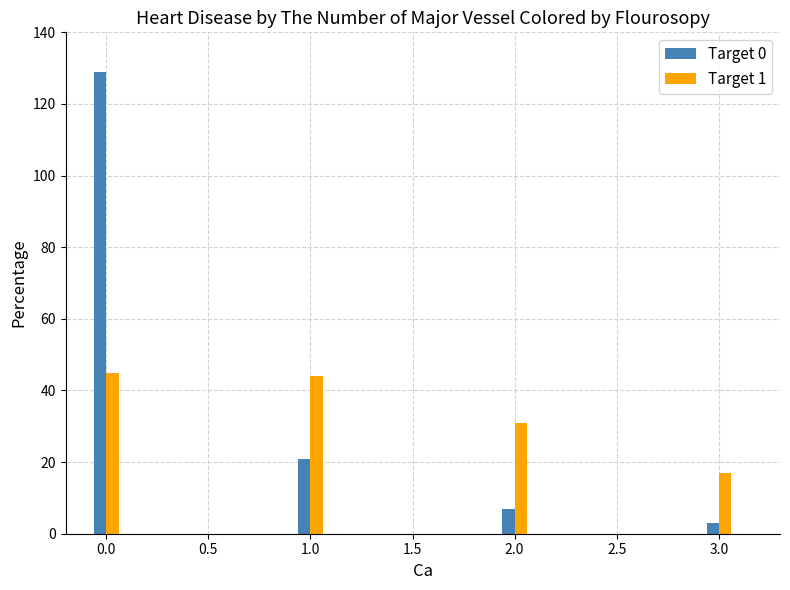

Reading left to right, list all the values displayed in this chart.

Target 0: 129	21	7	3
Target 1: 45	44	31	17